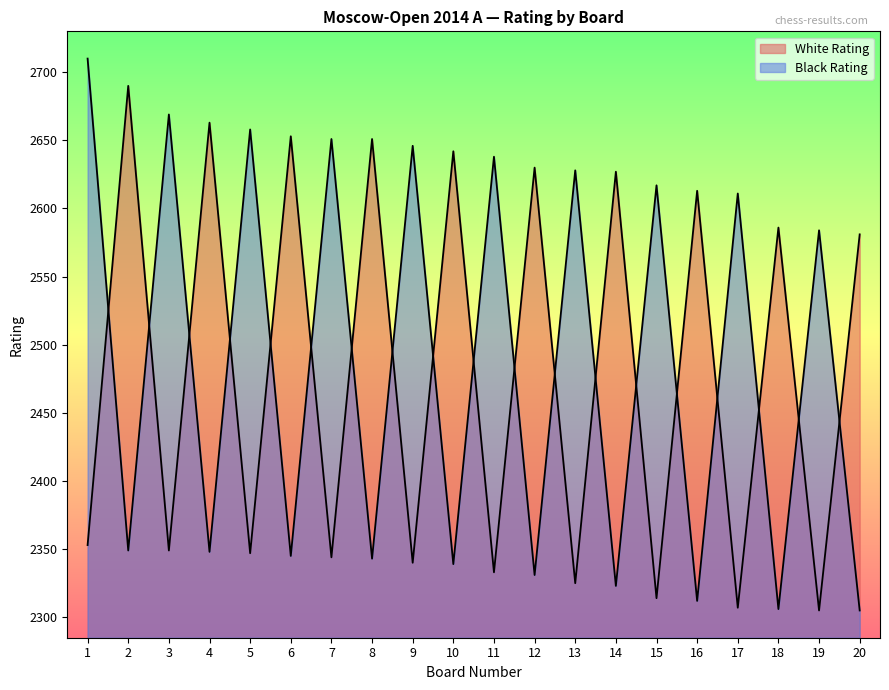

At which label is Black Rating closest to 2507?

19